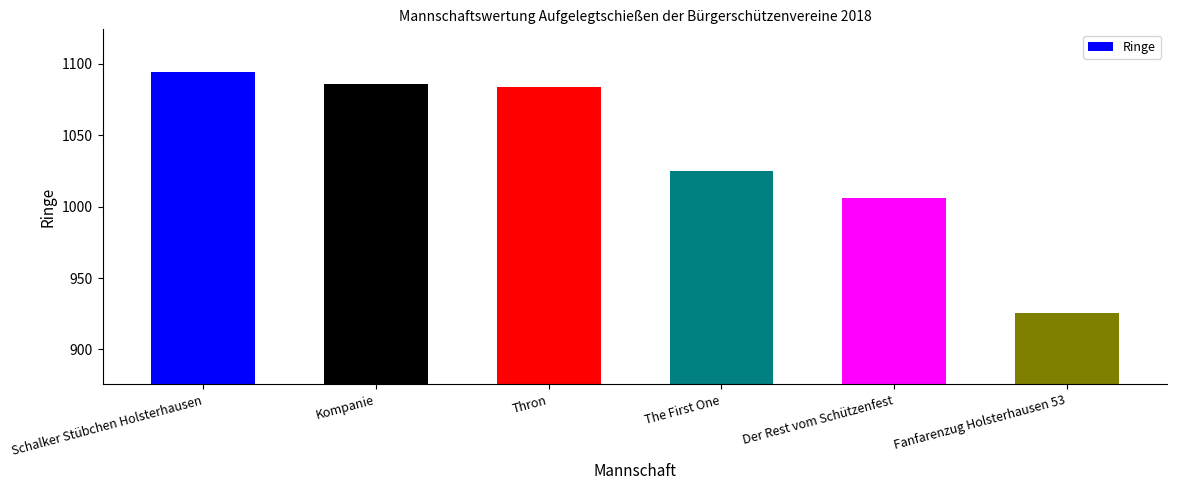

What is the change in value from The First One to Der Rest vom Schützenfest?

-19.4